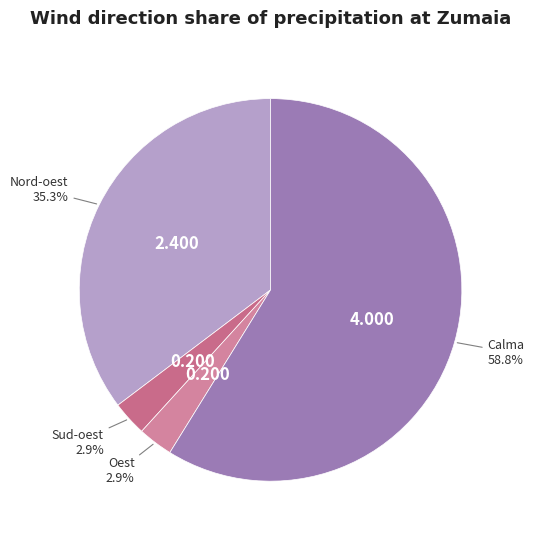

Does Calma account for over 50% of the chart?

Yes